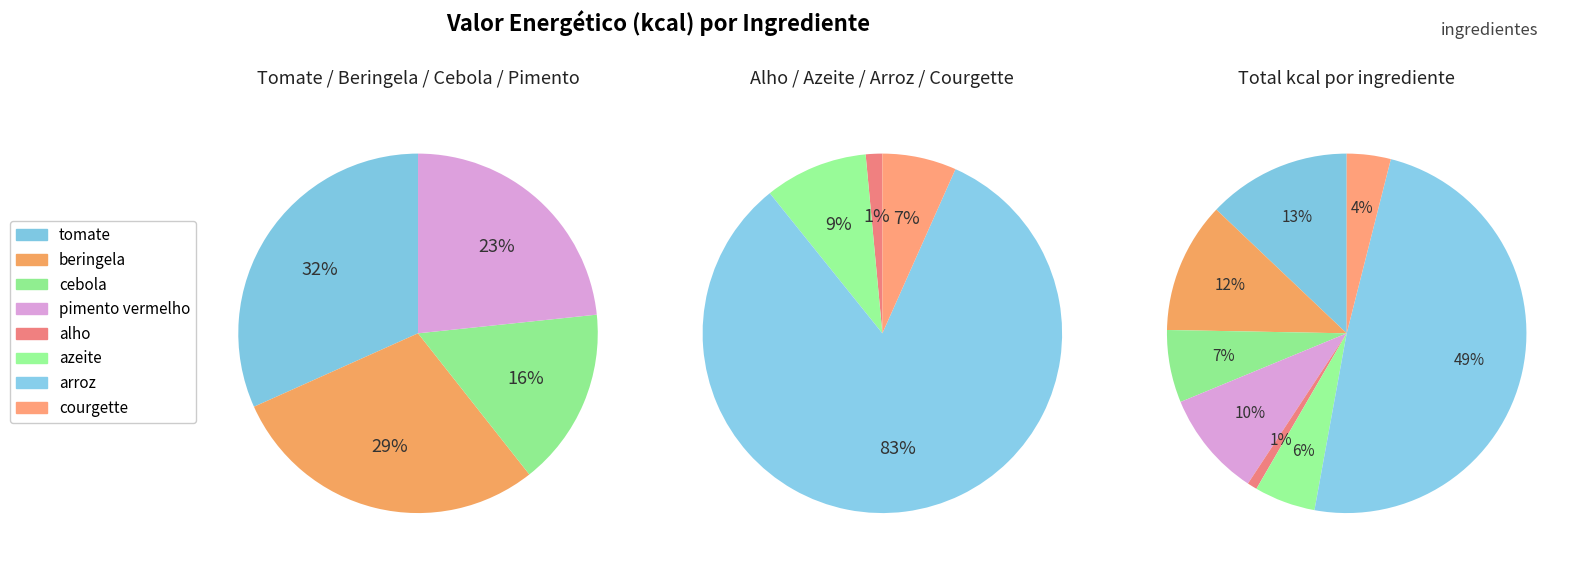

Rank the categories by value from lowest to highest.

alho, courgette, azeite, cebola, pimento vermelho, beringela, tomate, arroz